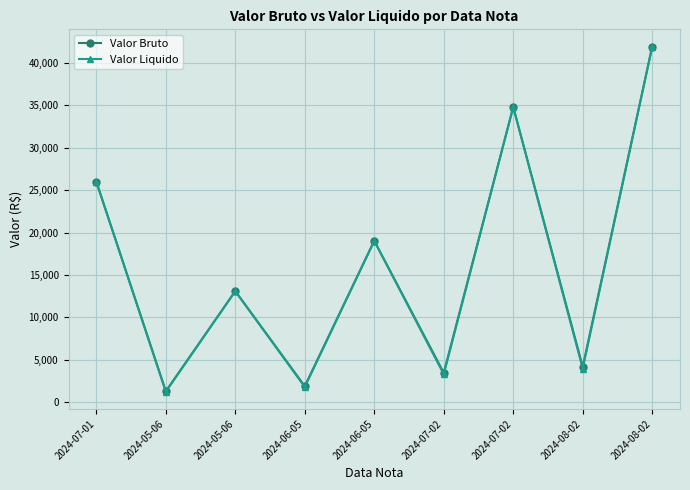

How many lines are shown in the chart?

2